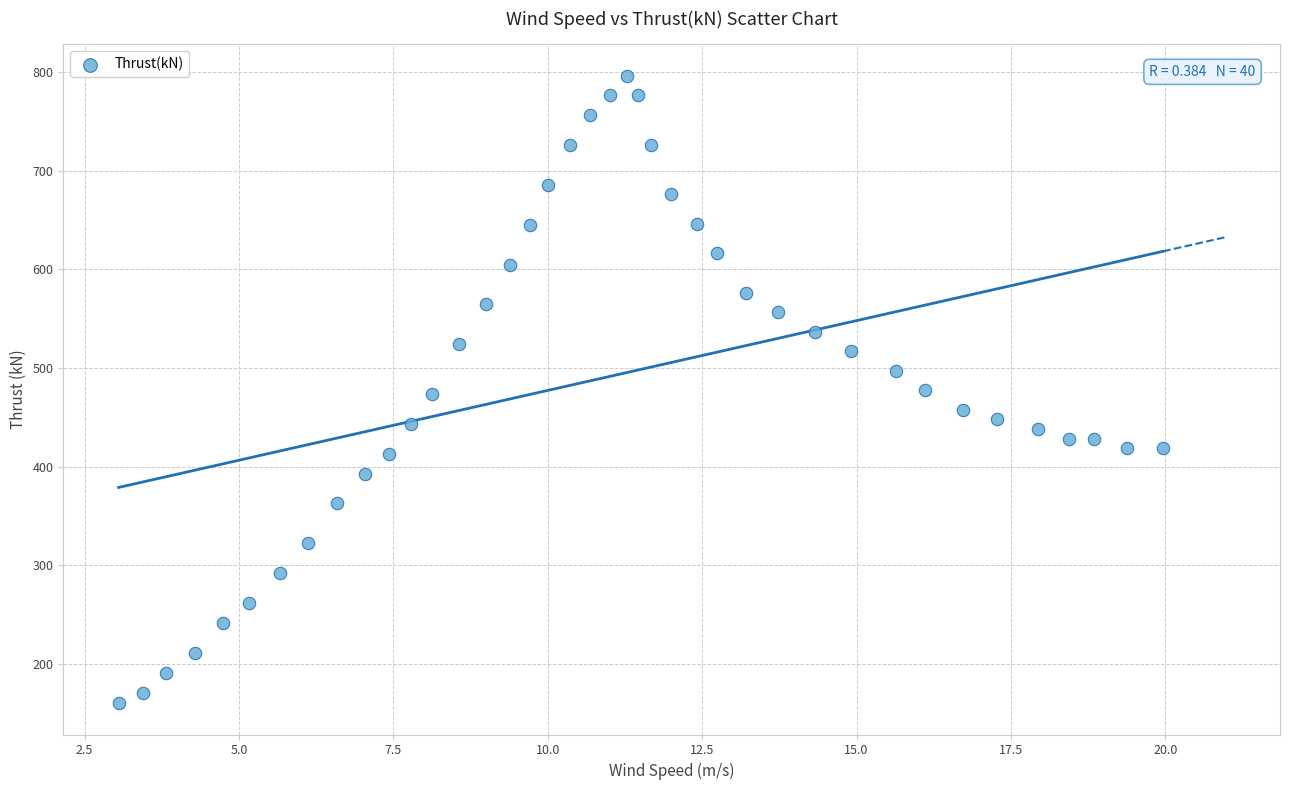

What is the range of Y values (max minus min)?

635.9